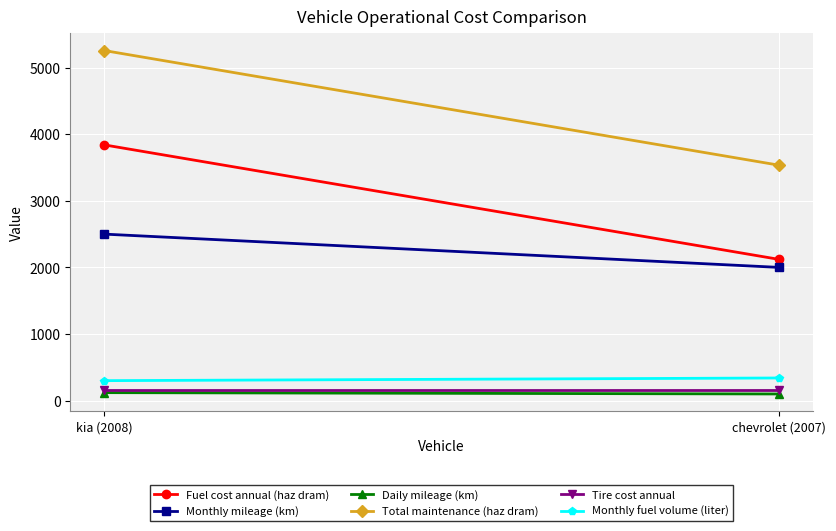

What are all the series names shown in the legend?

Fuel cost annual (haz dram), Monthly mileage (km), Daily mileage (km), Total maintenance (haz dram), Tire cost annual, Monthly fuel volume (liter)